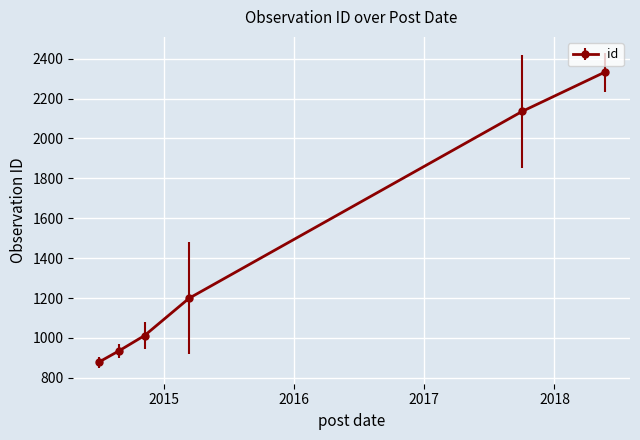

What is the value of the 2nd point from the left?

935